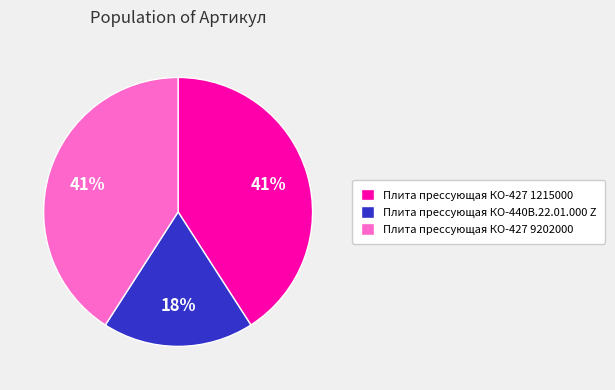

True or false: Плита прессующая КО-427 1215000 accounts for 34% of the total.

False